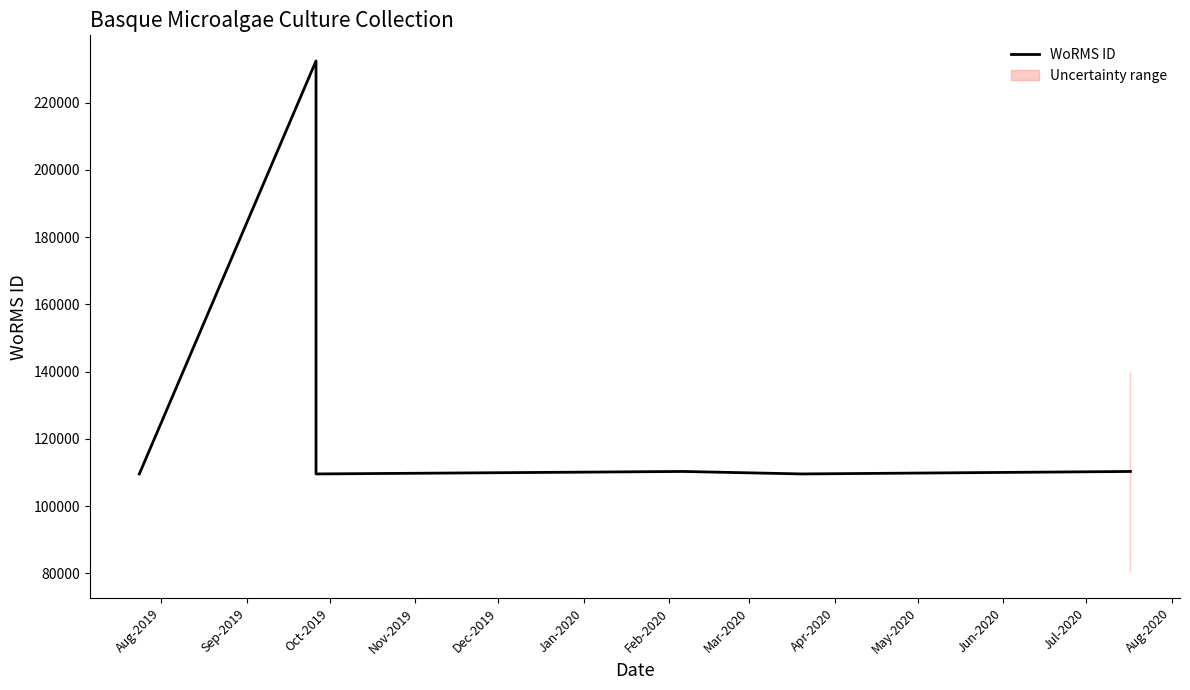

At which label is the value closest to 170971?

May-2020